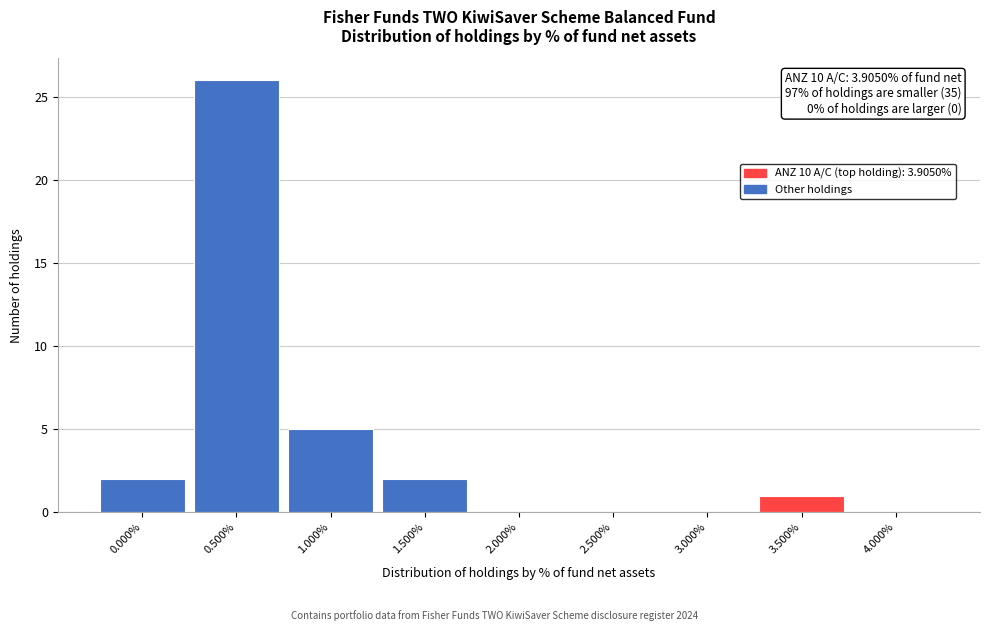

Reading left to right, extract all data points from this chart.

0.000%=2	0.500%=26	1.000%=5	1.500%=2	2.000%=0	2.500%=0	3.000%=0	3.500%=1	4.000%=0